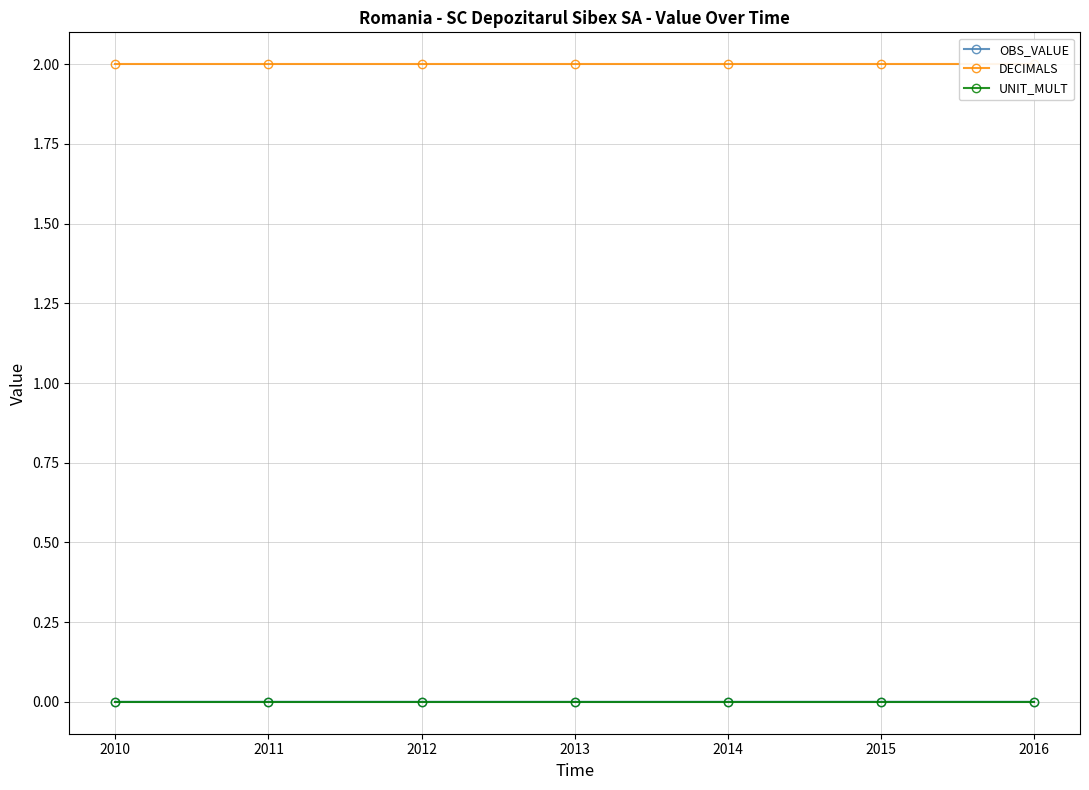

At which category does OBS_VALUE reach its first local peak?

2011